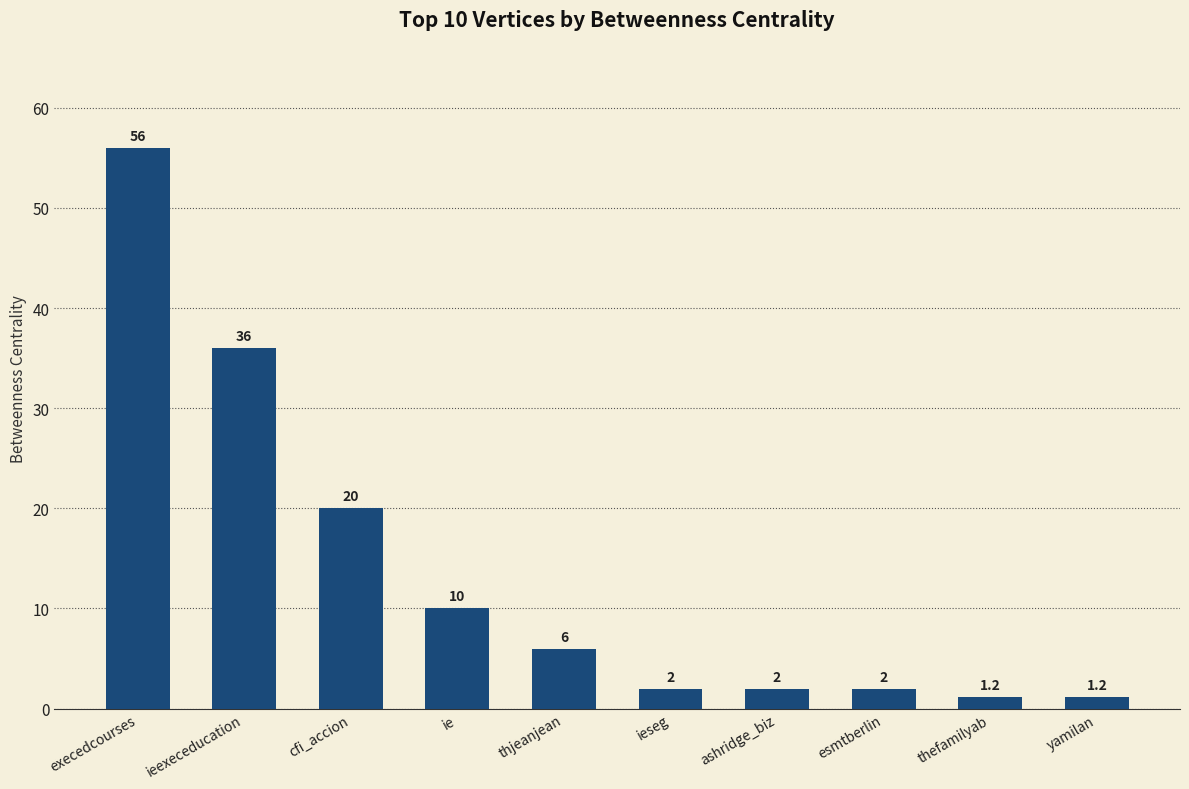

Does the chart contain stacked bars?

No